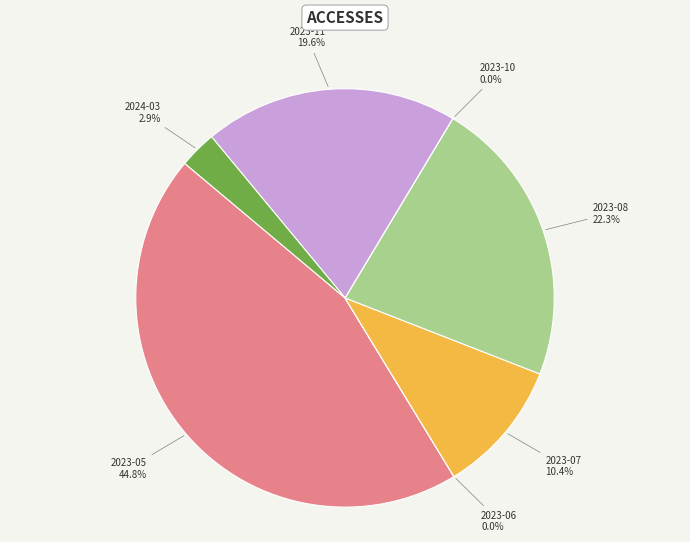

True or false: 2023-05 accounts for 45% of the total.

True